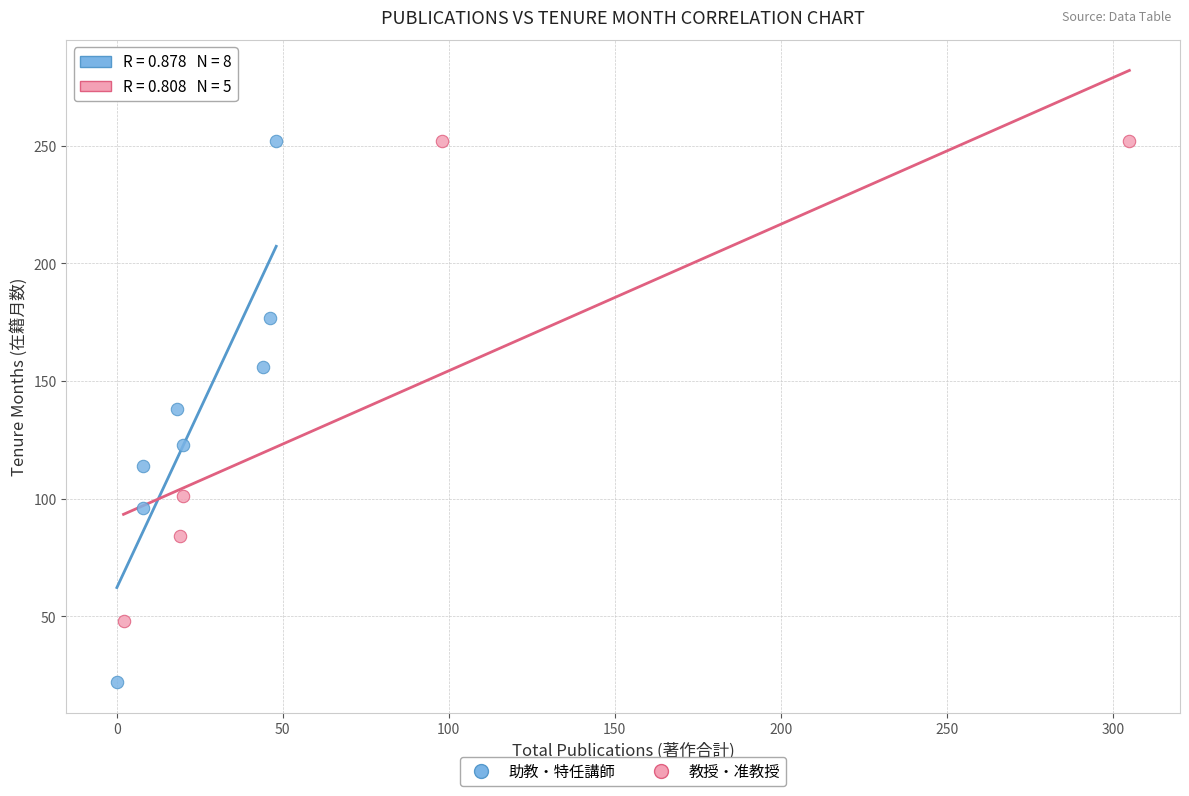

Which series has the largest Y range (max minus min)?

助教・特任講師